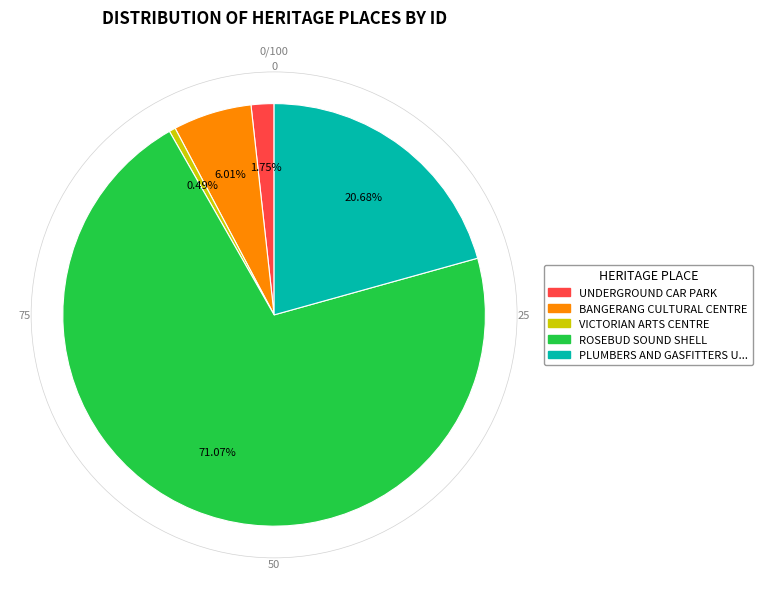

To the nearest percent, what is the average slice percentage?

20%